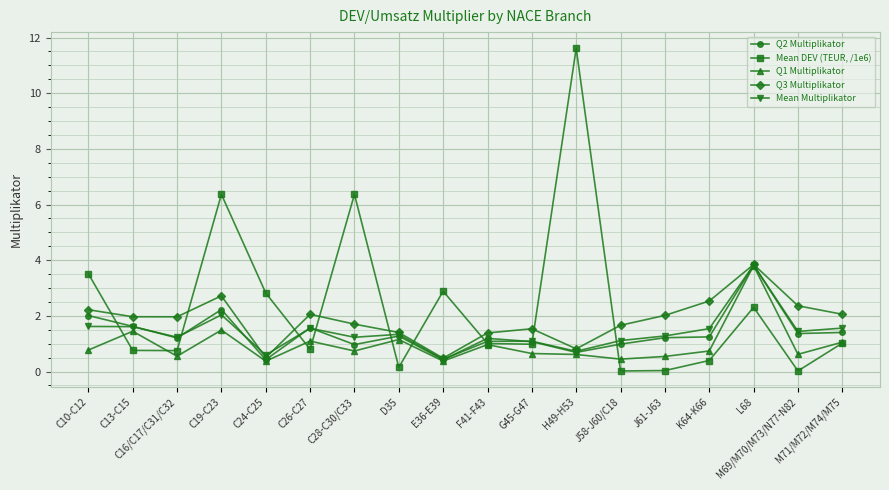

At how many categories does at least one series exceed 9?

1